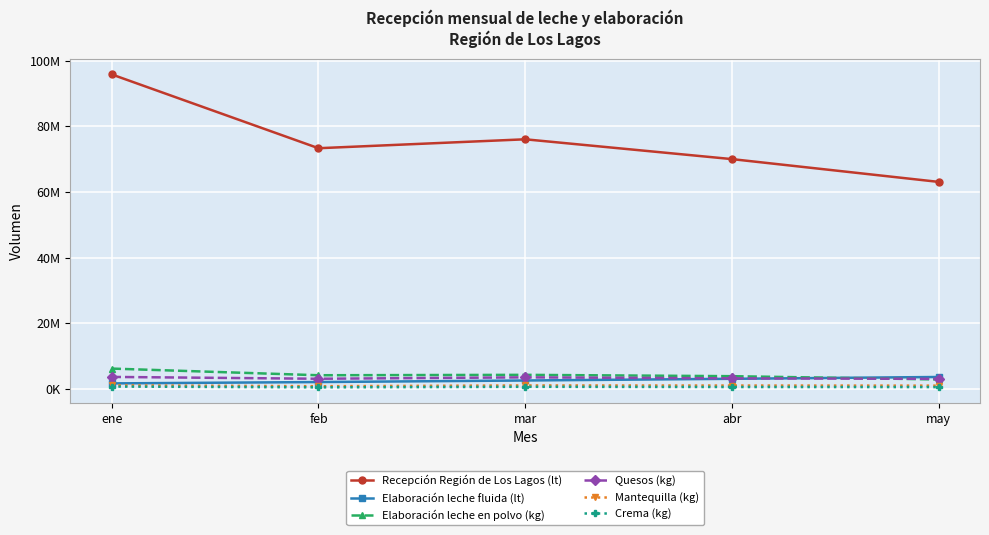

The Crema (kg) series shows 287592 at feb. True or false?

False